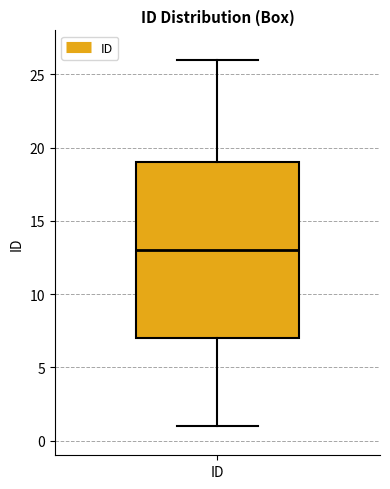

Read this box plot against the y-axis: the position of the median line, the range covered by the box, and the ends of both whiskers. The values are not printed on the chart, so give them approximately, as read against the axis.

median 13, box 7 to 19, whiskers 1 to 26